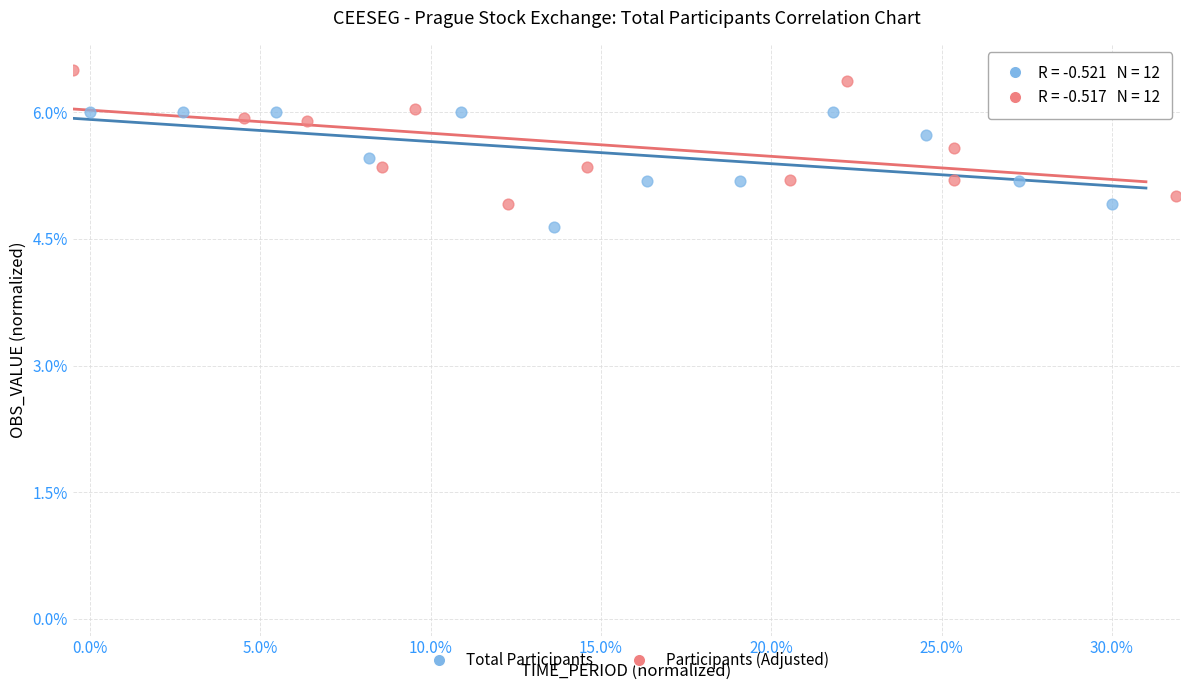

Which series contains the lowest Y value?

Total Participants